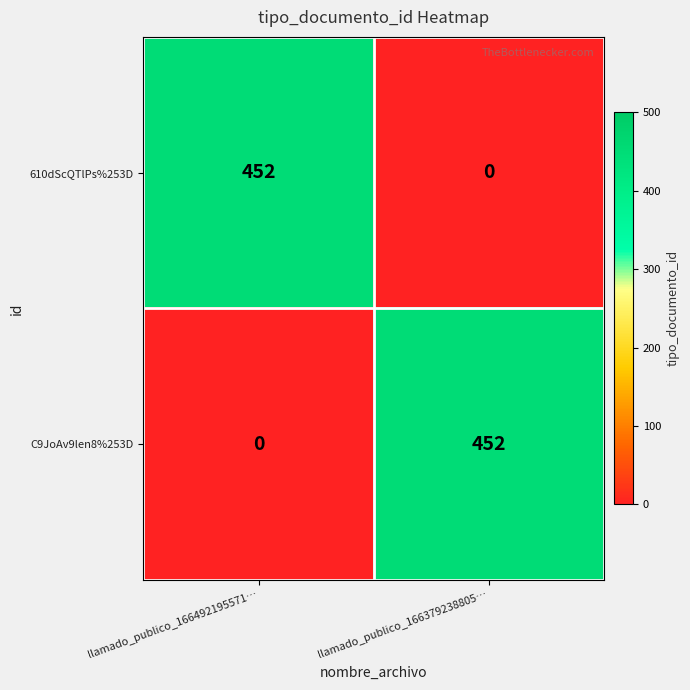

At which label is C9JoAv9len8%253D closest to 226?

llamado_publico_166492195571…